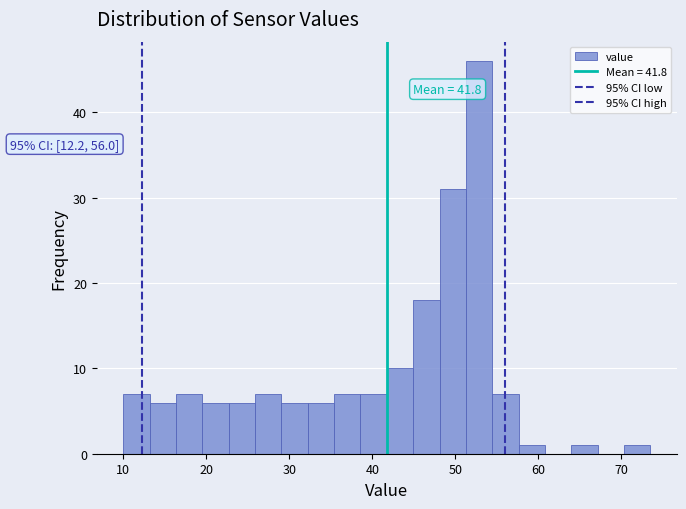

Read against the x-axis, roughly where is the centre of the tallest bar?

53